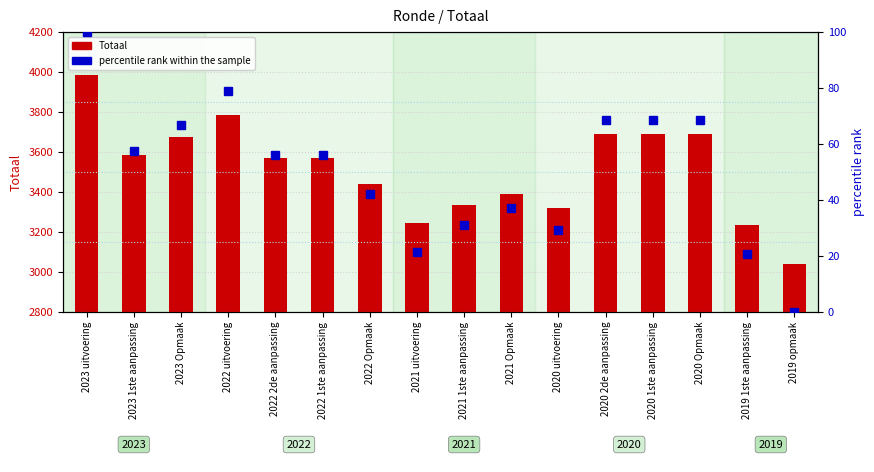

Between 2021 Opmaak and 2020 Opmaak, which series saw the biggest shift?

Totaal